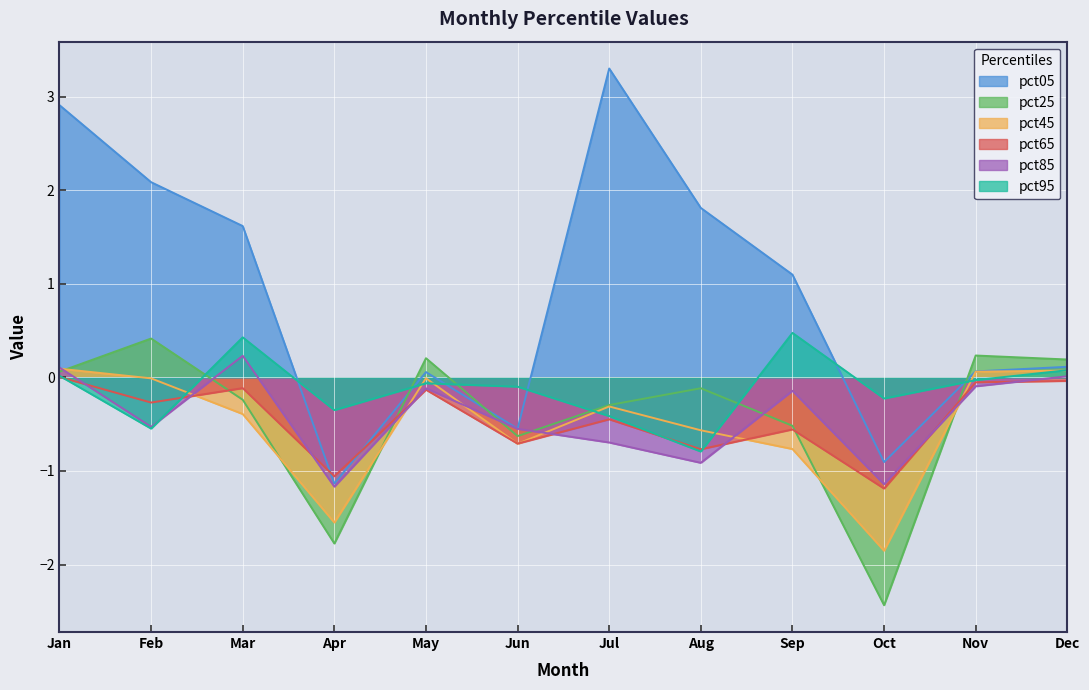

The pct85 series shows 0.4 at Mar. True or false?

False